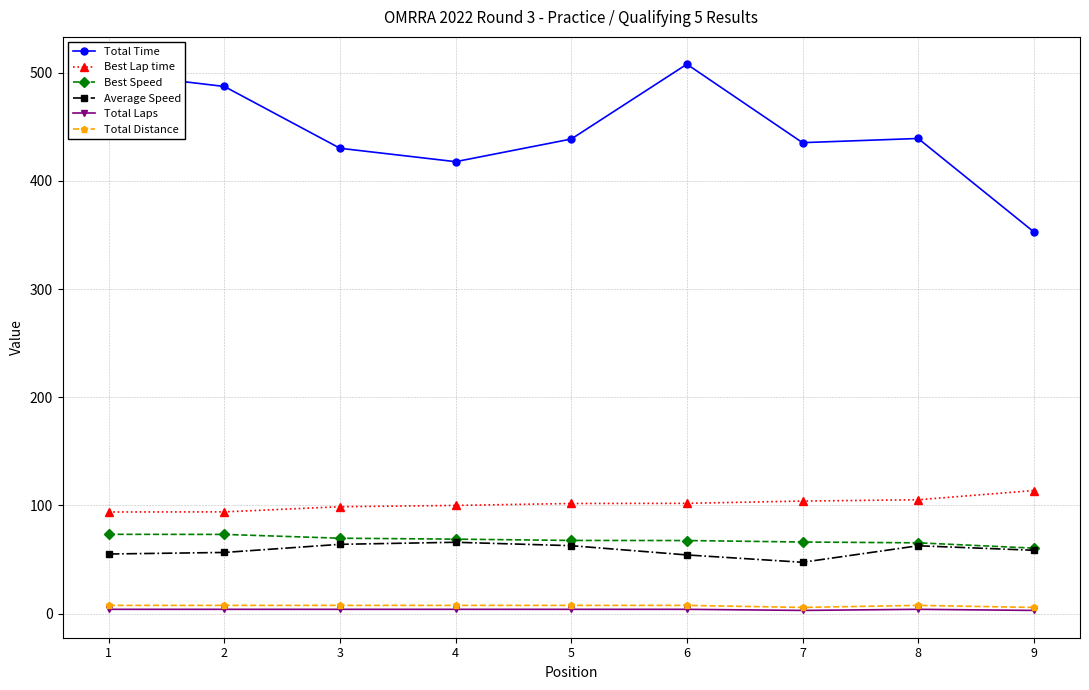

What are all the series names shown in the legend?

Total Time, Best Lap time, Best Speed, Average Speed, Total Laps, Total Distance